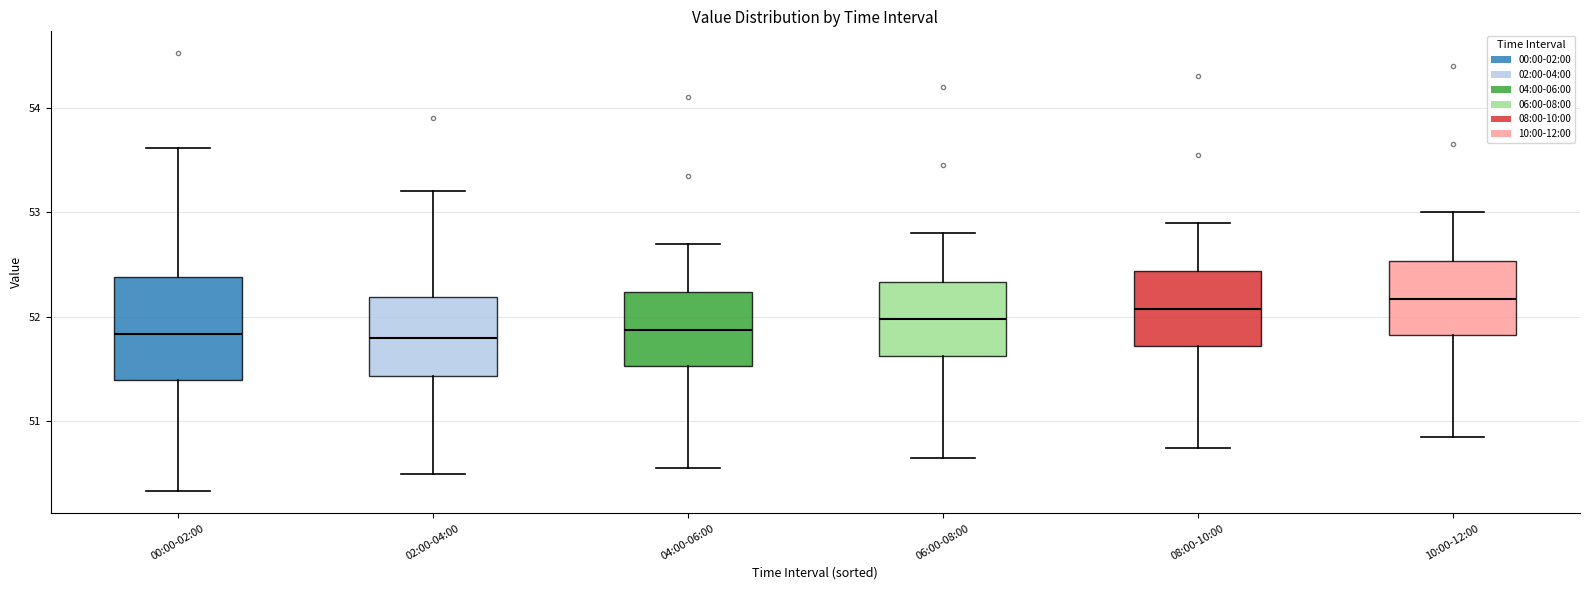

Reading left to right, transcribe this box plot: for each box, give where its median line is, the range the box spans, and where its two whiskers end, as read against the y-axis. The values are not printed on the chart, so give them approximately, as read against the axis.

00:00-02:00: median 51.8, box 51.4 to 52.4, whiskers 50.3 to 53.6
02:00-04:00: median 51.8, box 51.4 to 52.2, whiskers 50.5 to 53.2
04:00-06:00: median 51.9, box 51.5 to 52.2, whiskers 50.6 to 52.7
06:00-08:00: median 52.0, box 51.6 to 52.3, whiskers 50.7 to 52.8
08:00-10:00: median 52.1, box 51.7 to 52.4, whiskers 50.8 to 52.9
10:00-12:00: median 52.2, box 51.8 to 52.5, whiskers 50.9 to 53.0